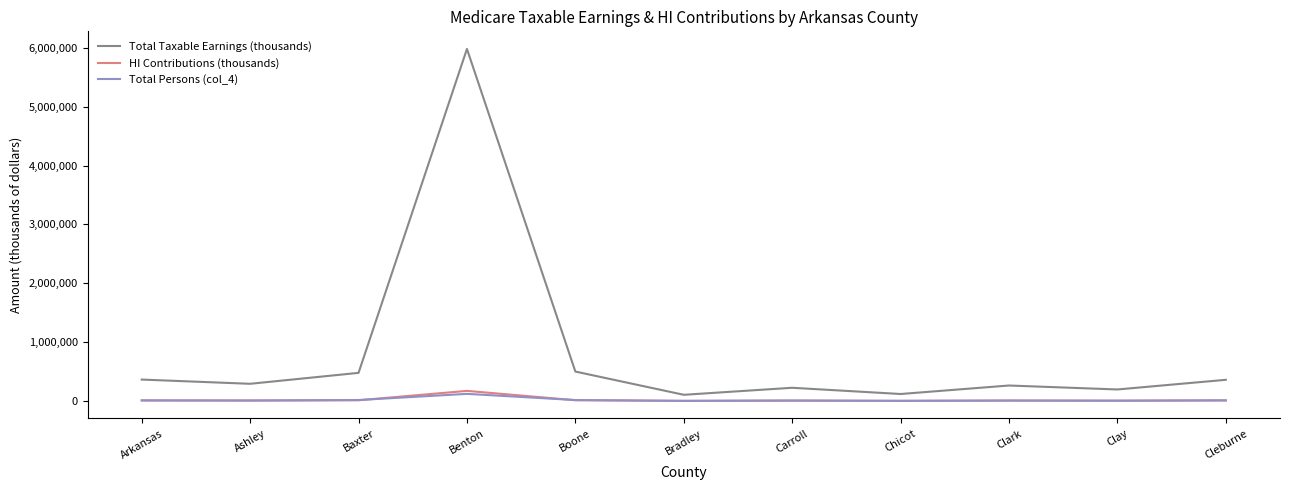

Where is the first local maximum for Total Taxable Earnings (thousands)?

Benton